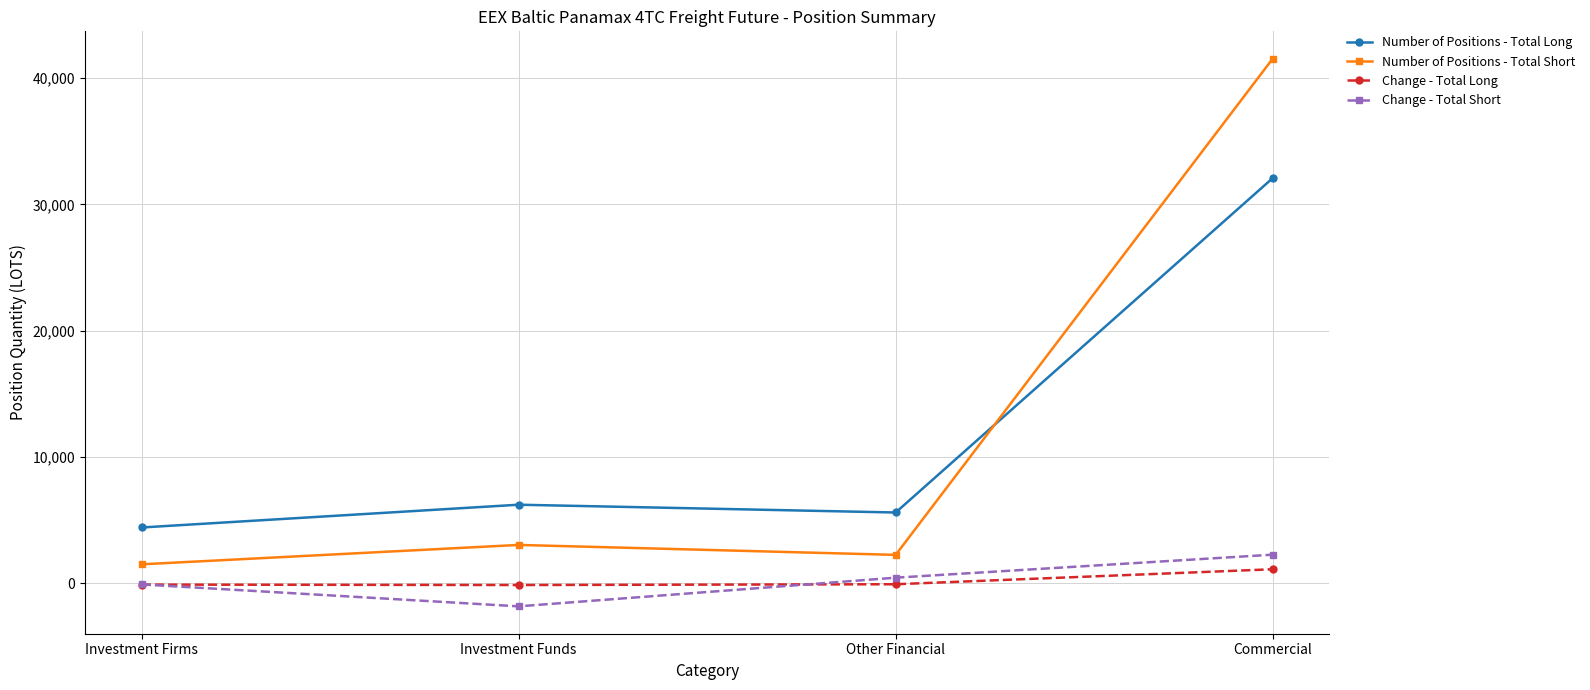

What is the sum of all Change - Total Long values?

802.9